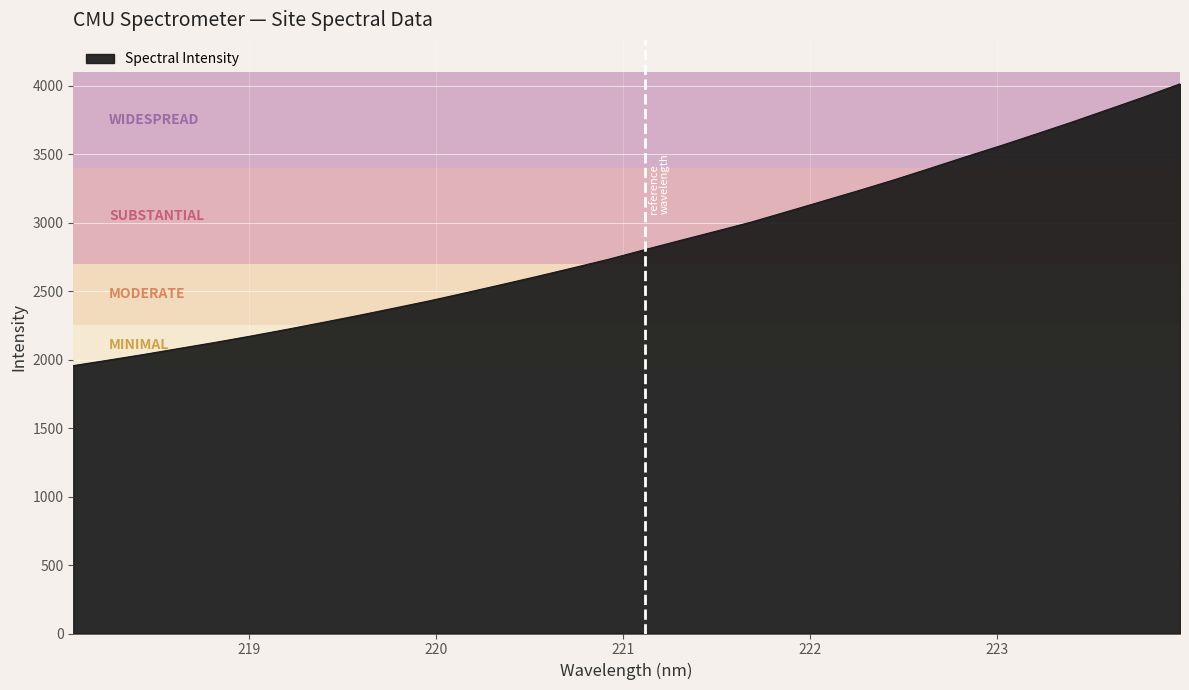

Count the number of values greater than 2802.

16